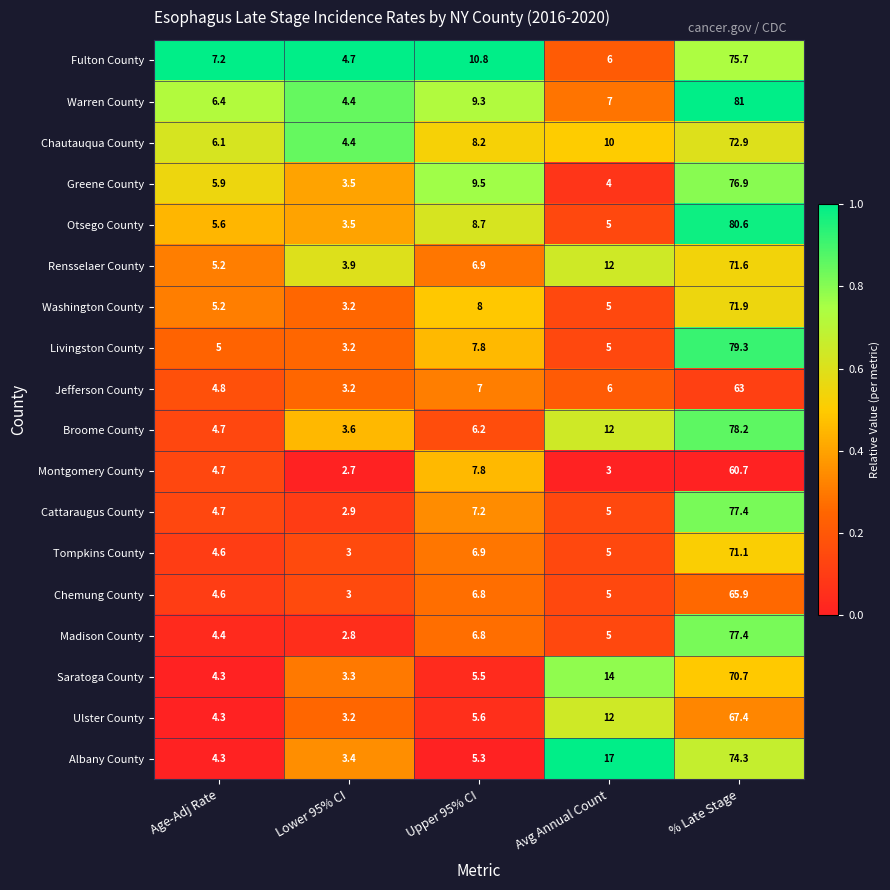

The Saratoga County series shows 5.5 at Upper 95% CI. True or false?

True